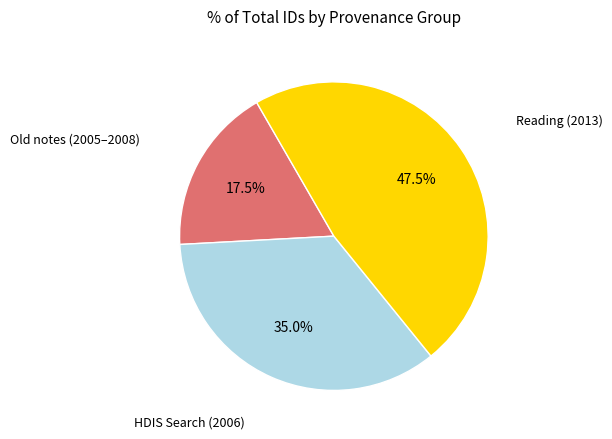

How many slices are in this pie chart?

3